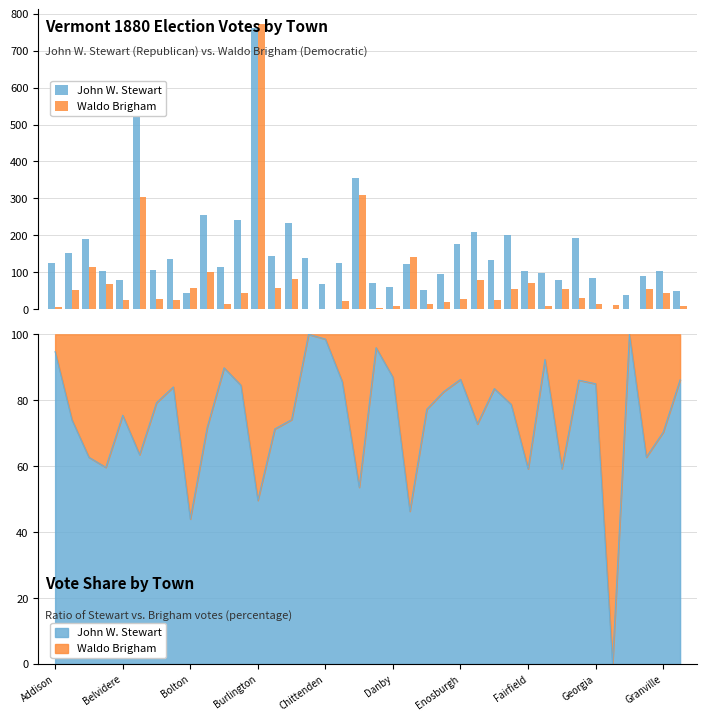

What is the value of the John W. Stewart bar at the 18th from the left?

125